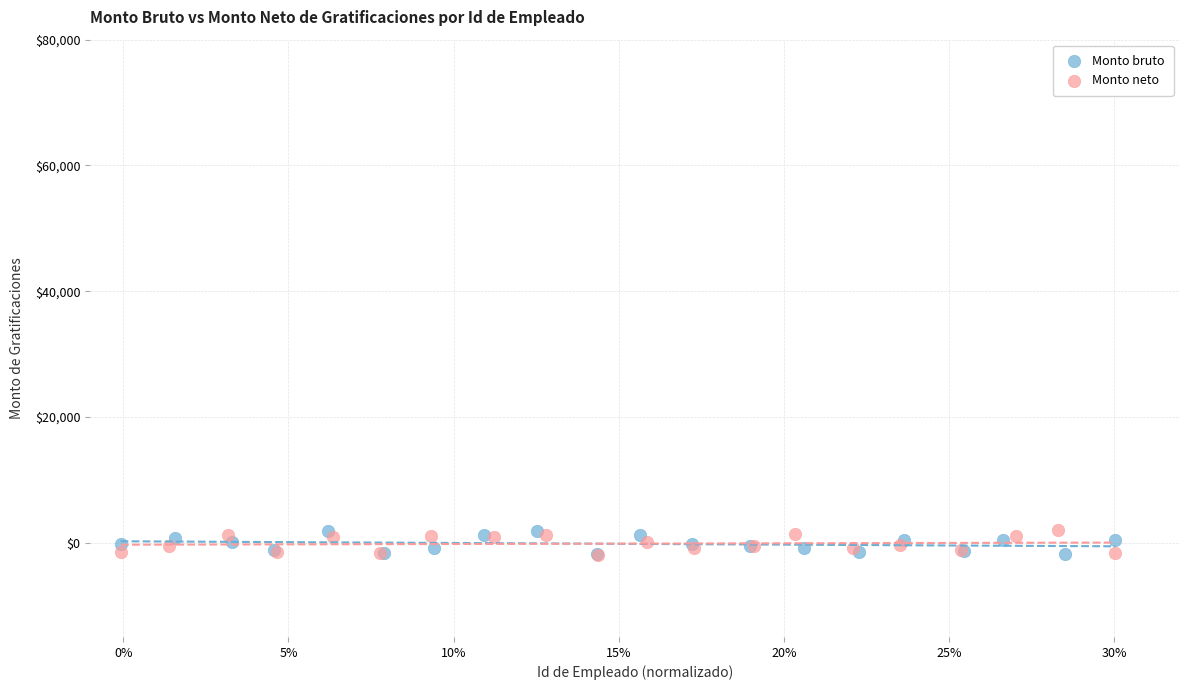

What are all the series names shown in the legend?

Monto bruto, Monto neto